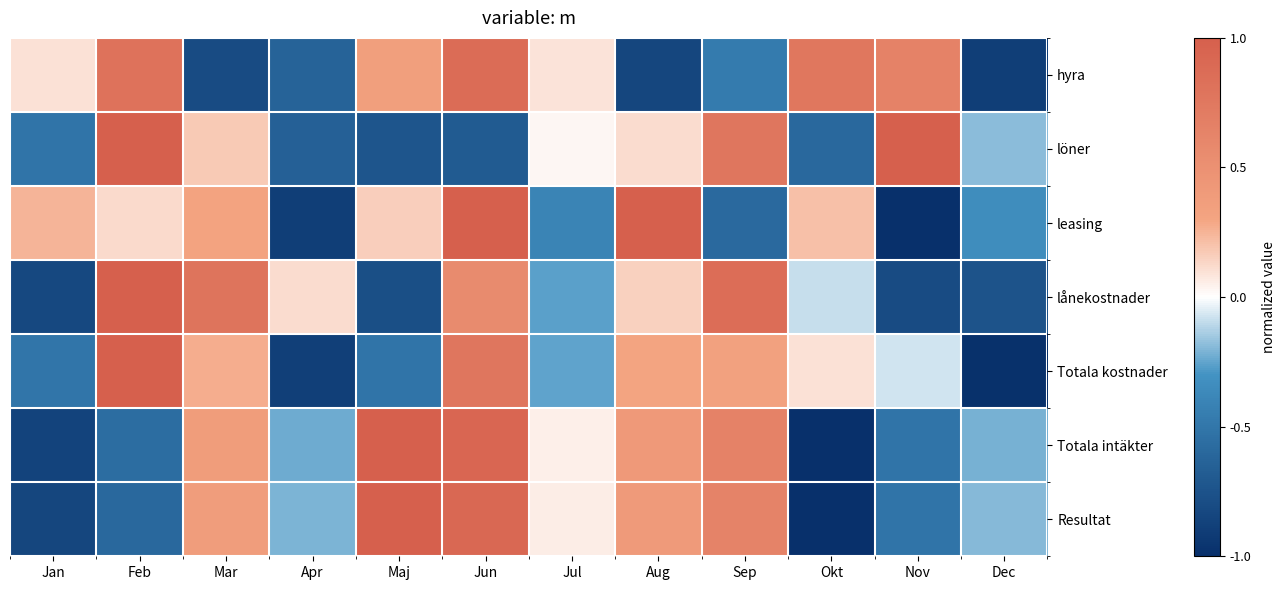

What is the smallest value displayed?

-1.0